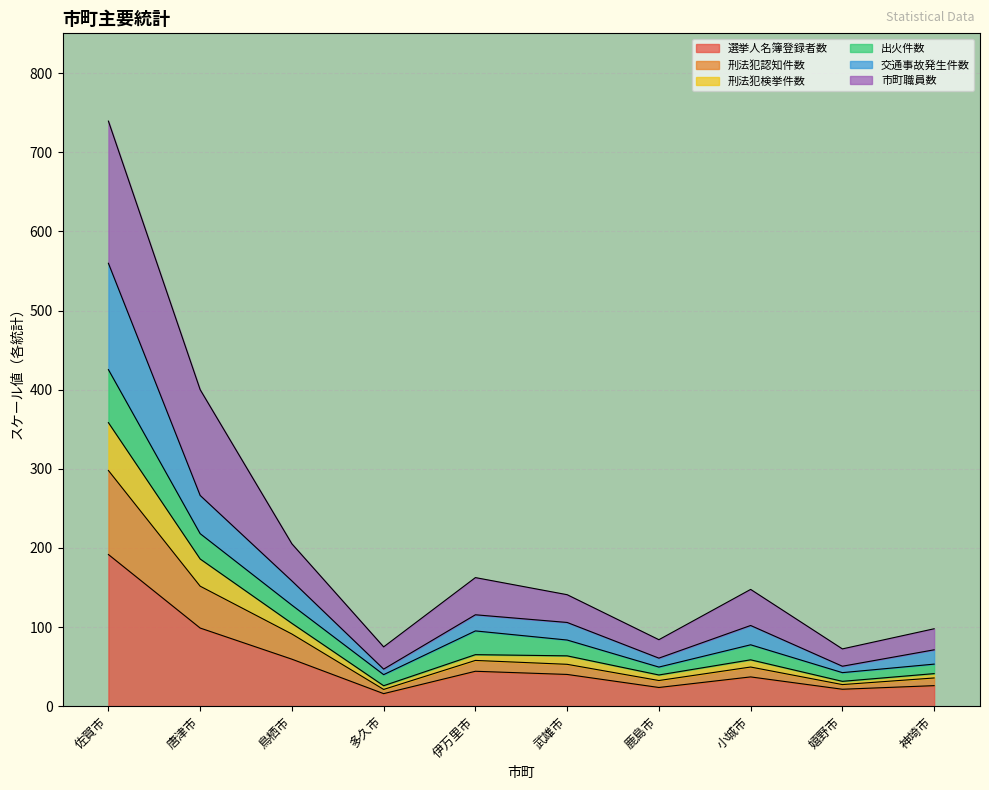

How many data points in 選挙人名簿登録者数 are less than 40?

5